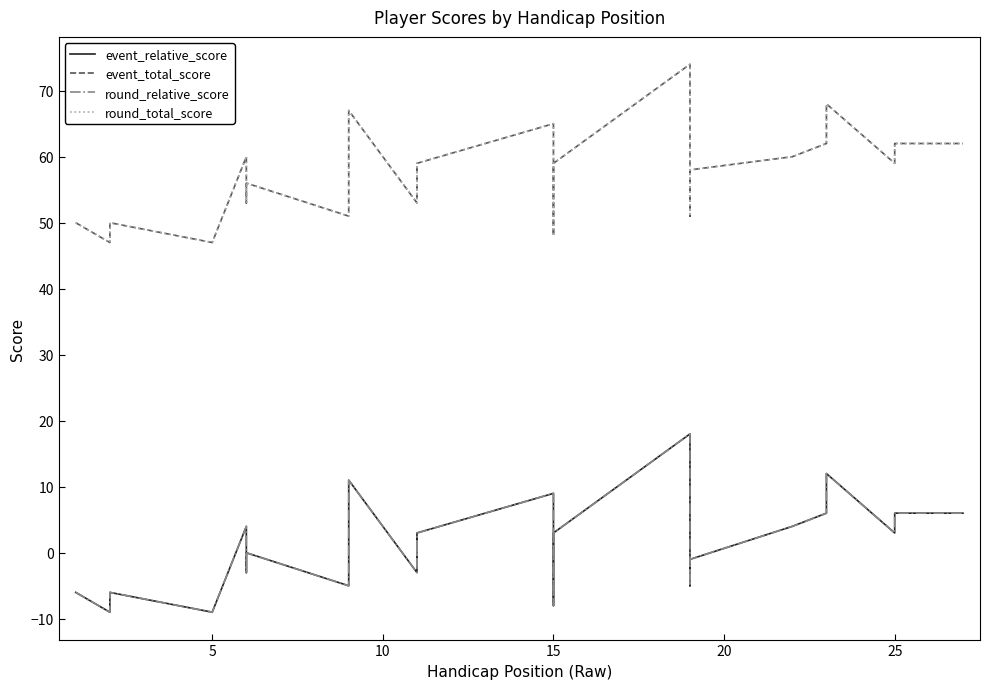

How many interior local valleys does the event_total_score series have?

9